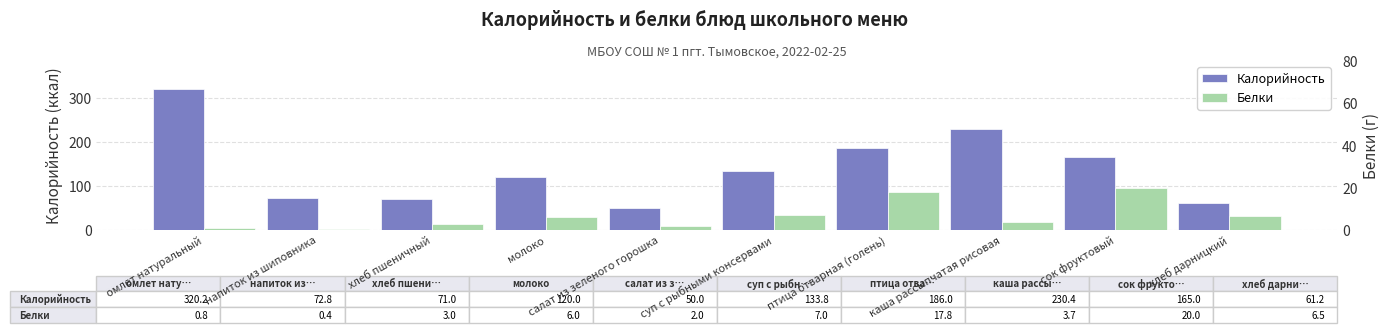

What is the label of the 6th bar from the right?

салат из зеленого горошка